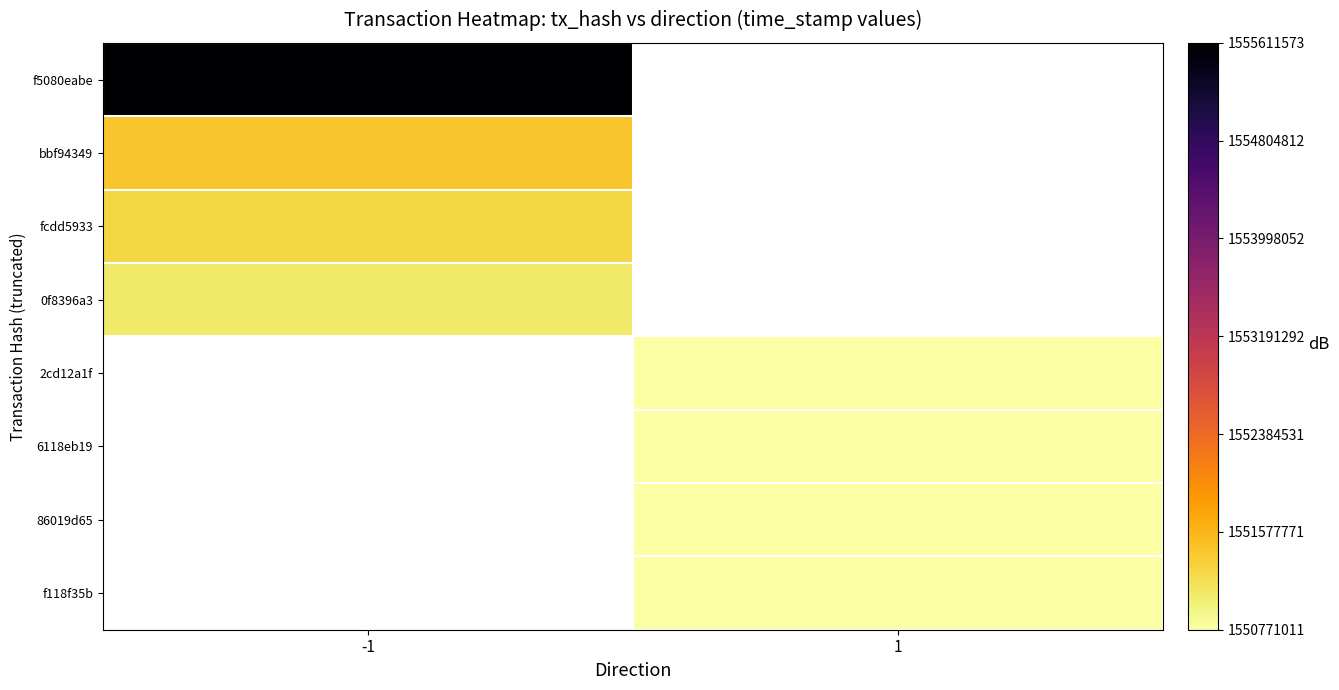

At how many categories does at least one series exceed 1552229297?

1